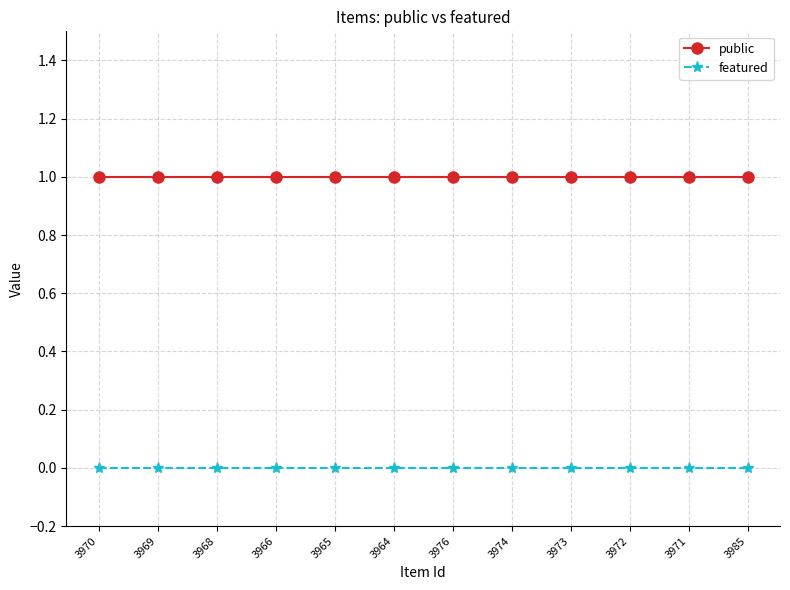

What is the total value across all series at 3985?

1